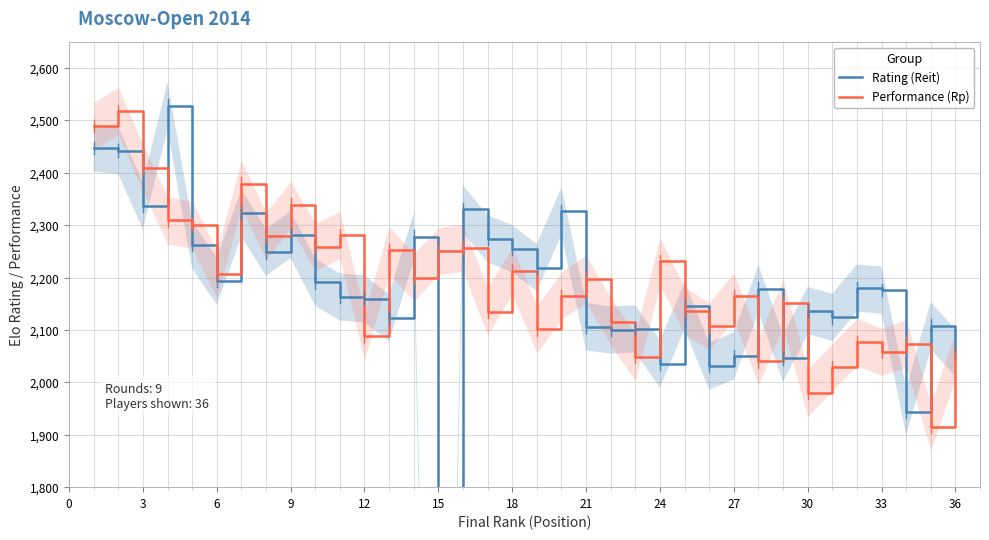

What is the total value across all series at 28?

4197